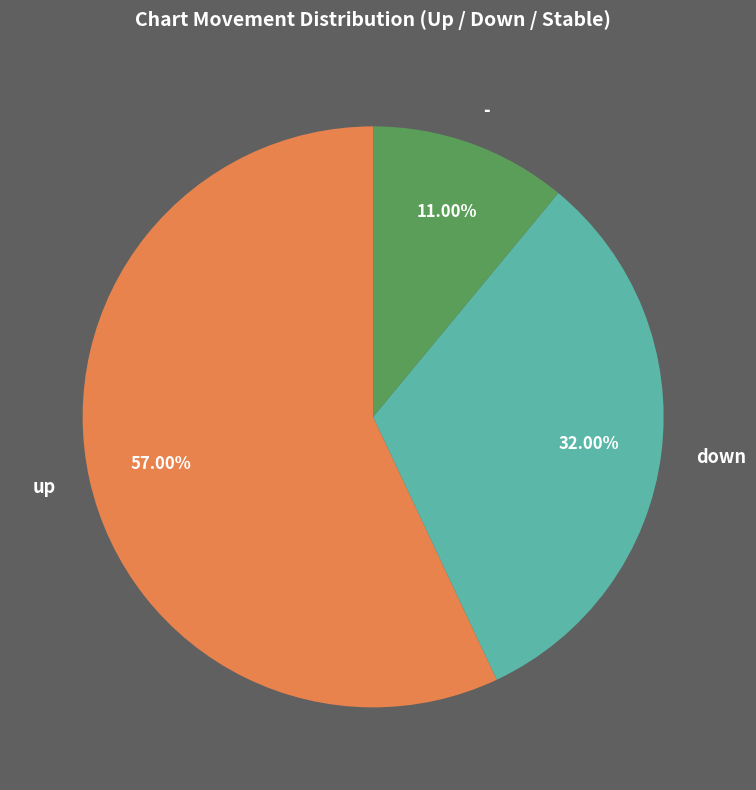

Which slice represents more than half of the pie?

up